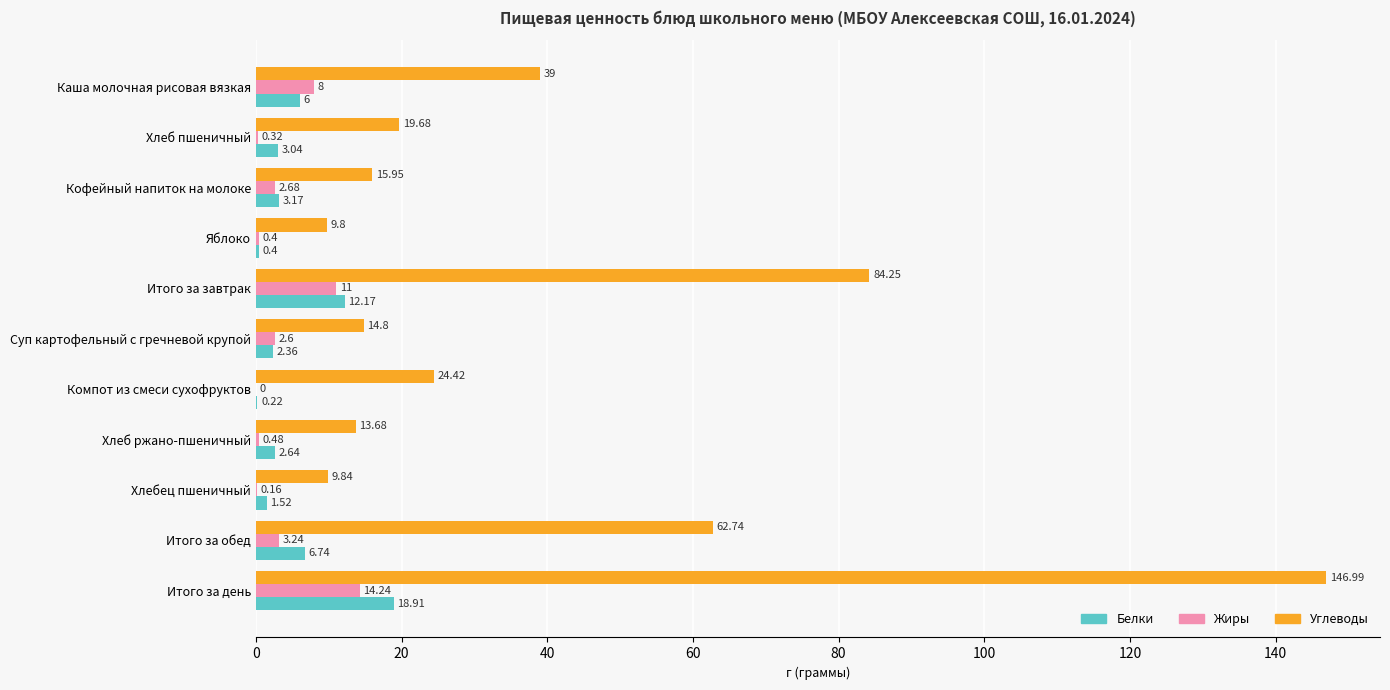

Where is Белки nearest to the value 9?

Итого за обед